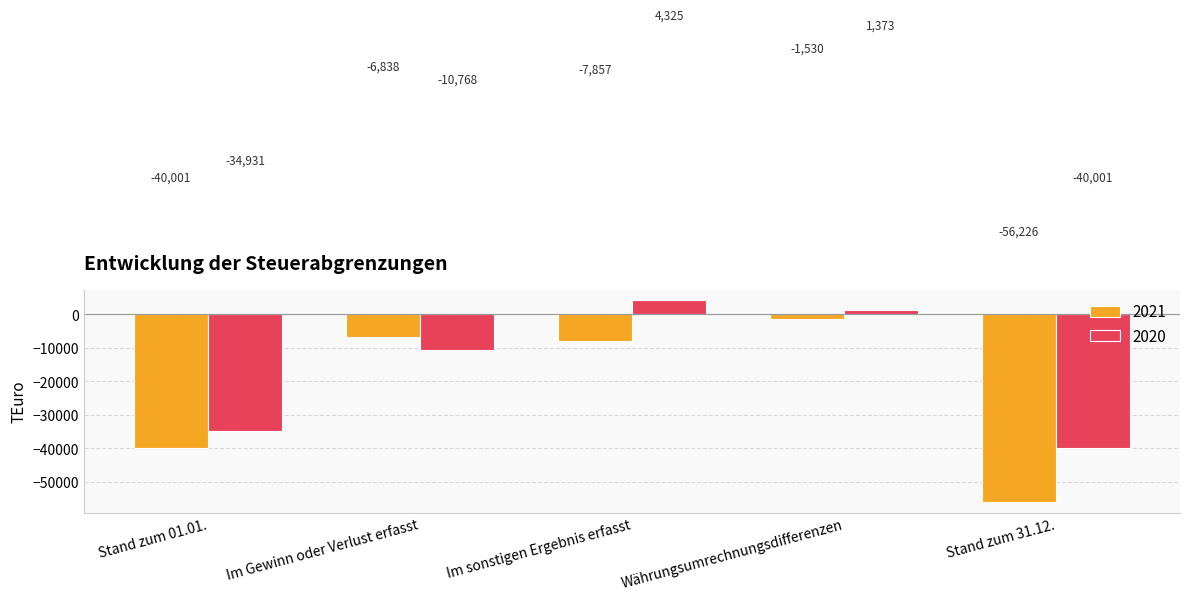

Rank the categories by 2021 value from highest to lowest.

Währungsumrechnungsdifferenzen, Im Gewinn oder Verlust erfasst, Im sonstigen Ergebnis erfasst, Stand zum 01.01., Stand zum 31.12.